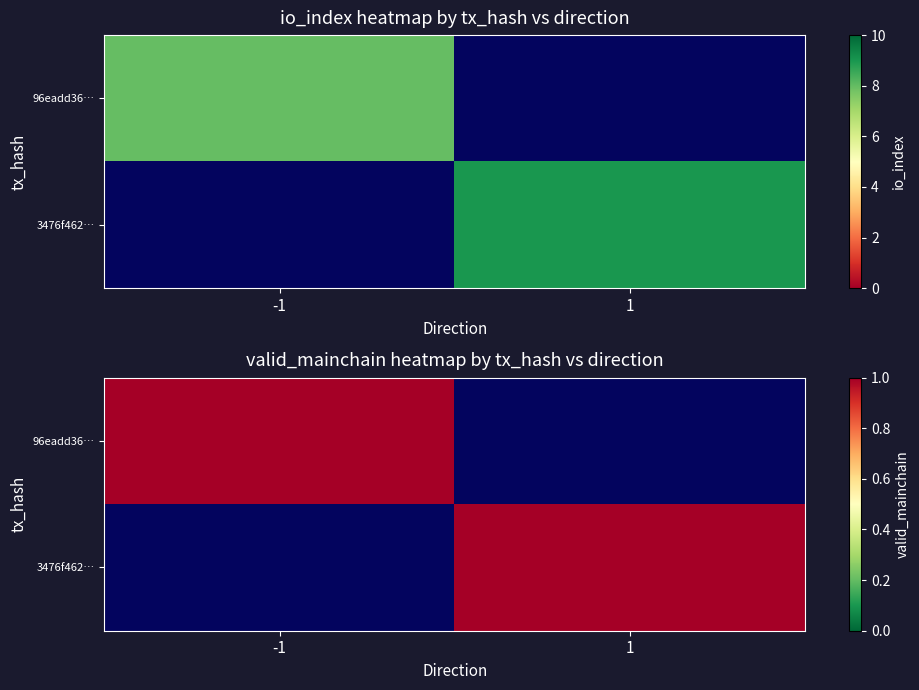

What is the sum of the 3476f4629a3f086790984fd06f6c86baf023900 values at direction and io_index?

10